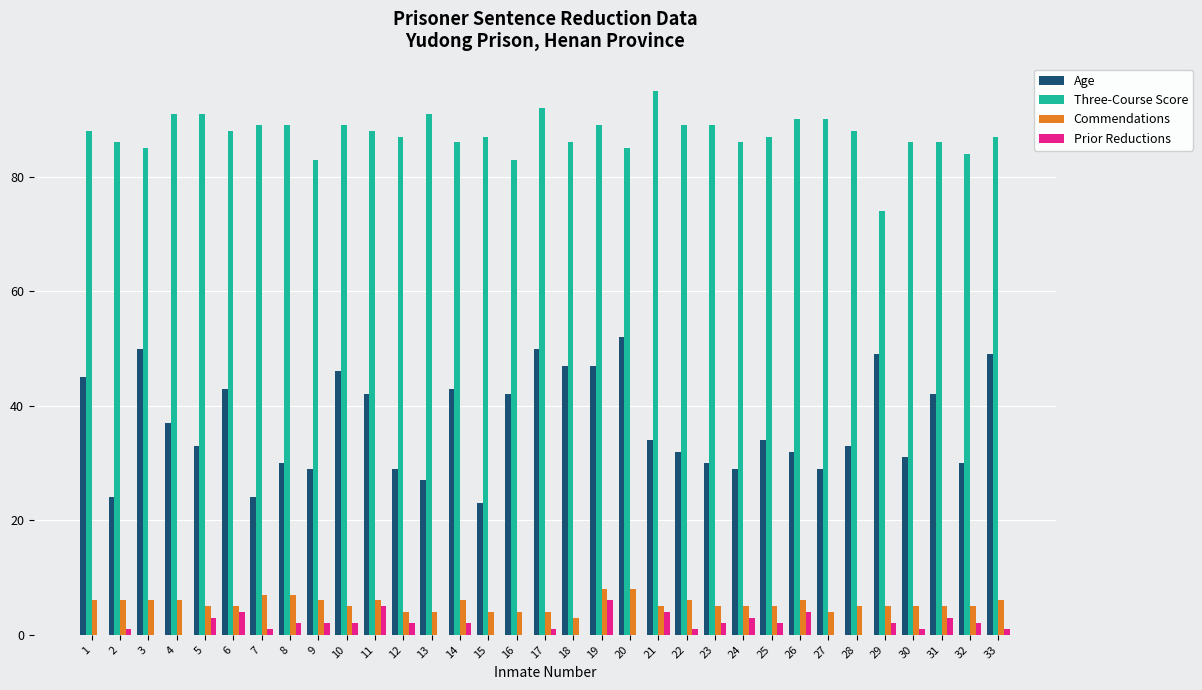

What is the sum of all Age values?

1217